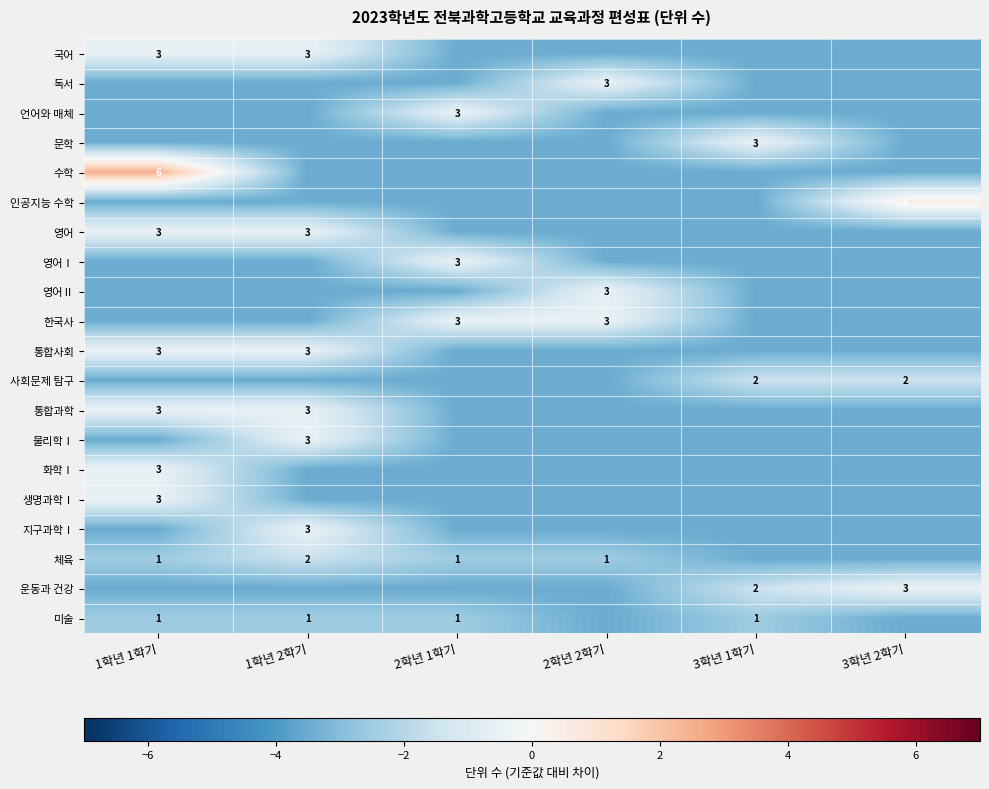

Is it true that 사회문제 탐구 equals 2.0 at 3학년 2학기?

True